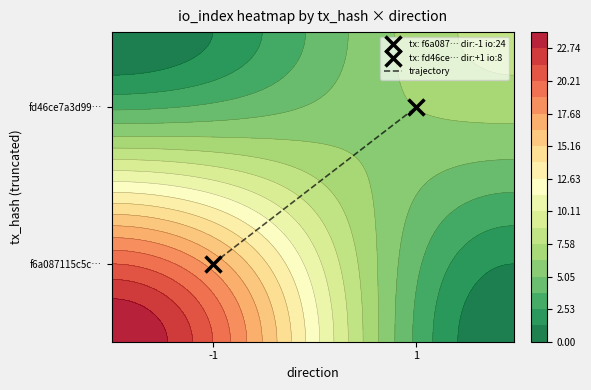

Between -1 and 1, which is larger?

1